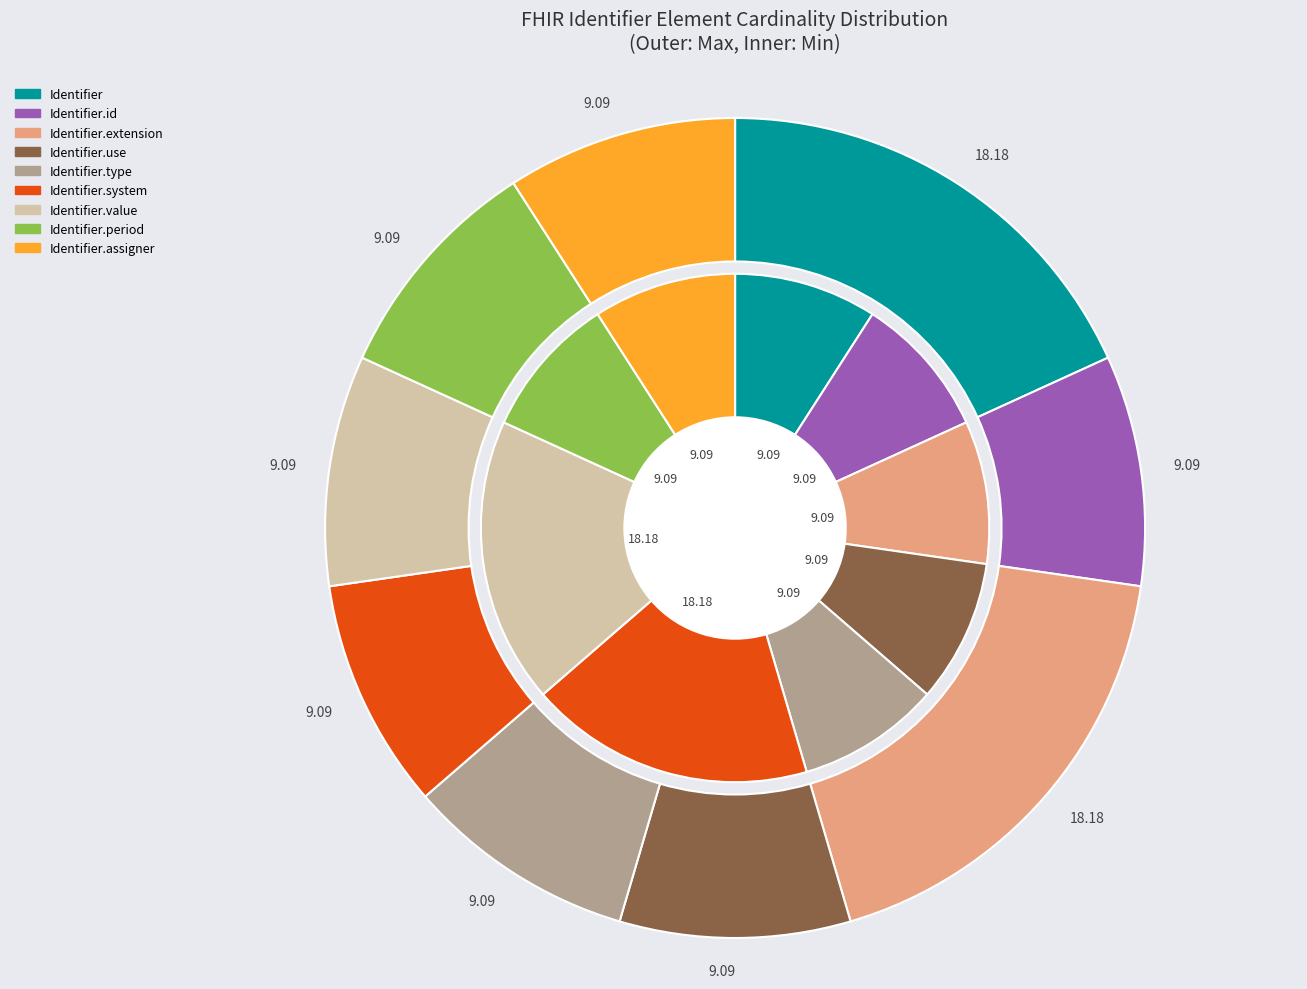

Which slice is the largest?

Identifier.system